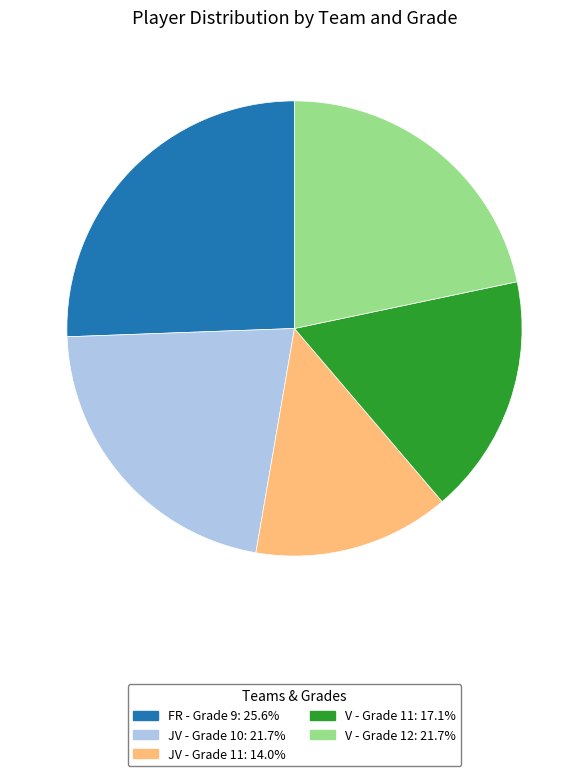

Is the sum of JV - Grade 10 and FR - Grade 9 greater than half?

No